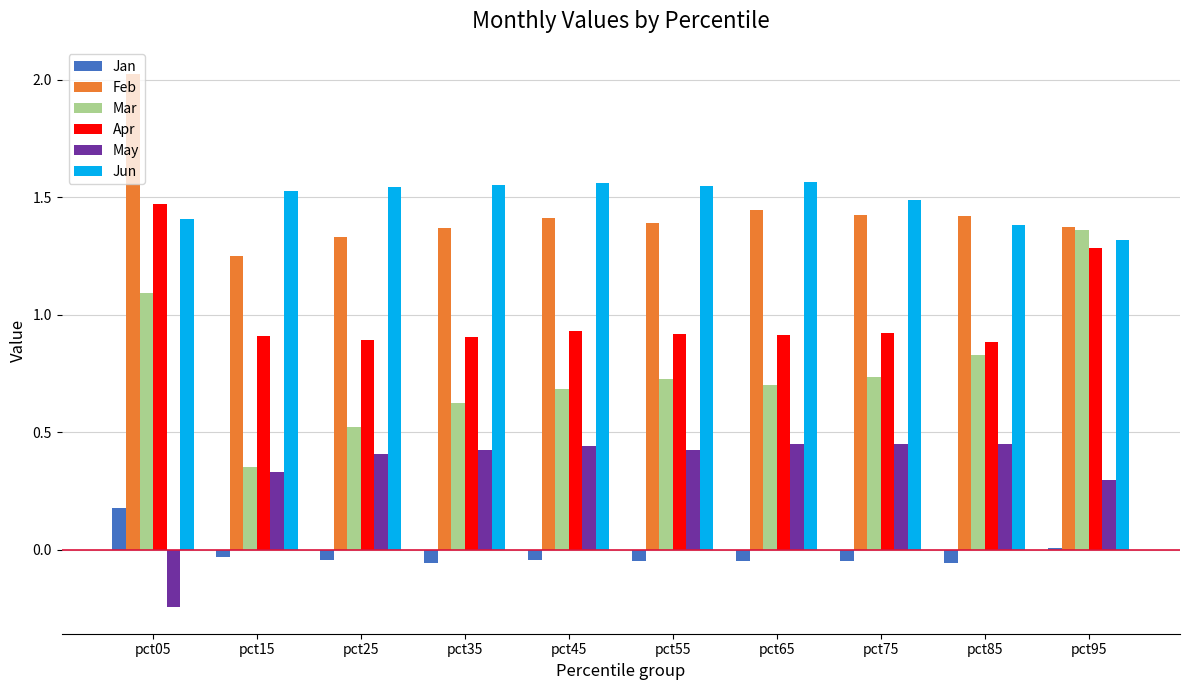

Which category has the highest value across all series?

pct05